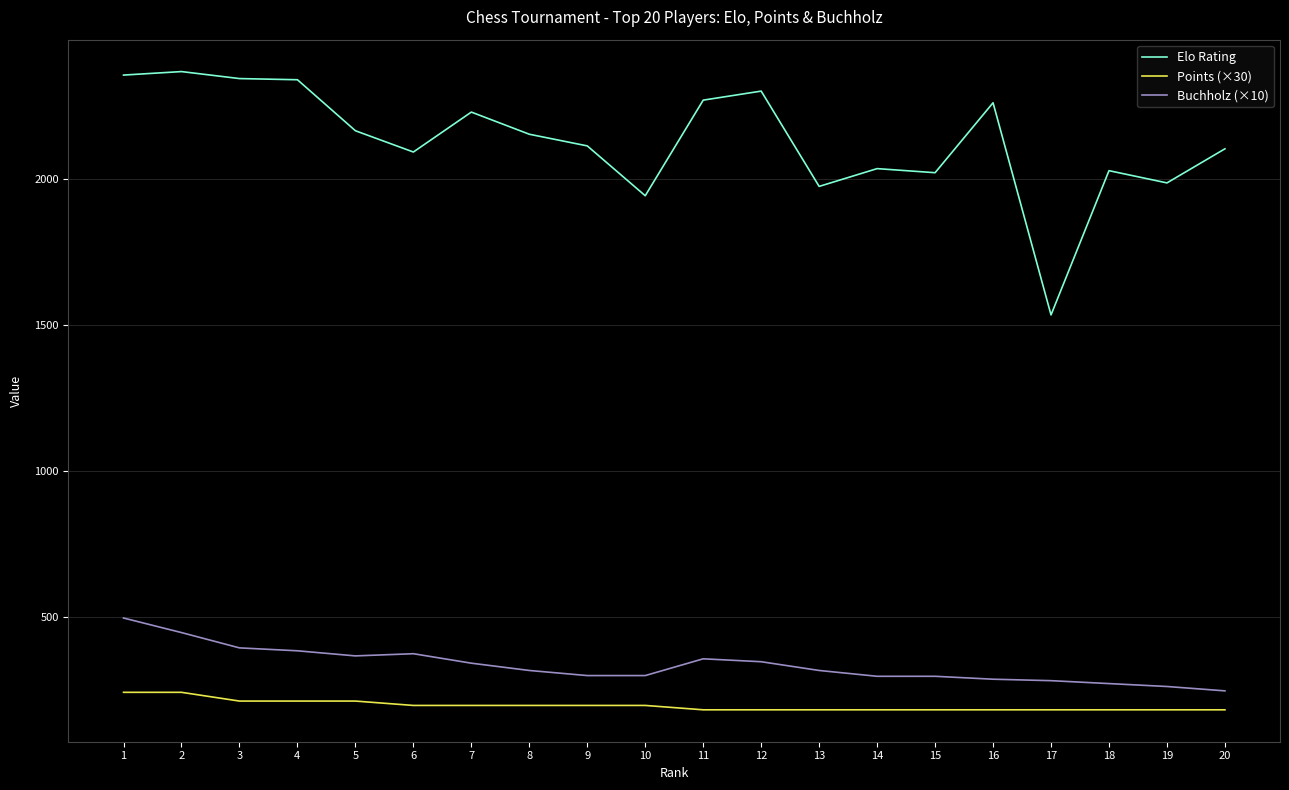

True or false: Elo Rating and Points (×30) cross at least once.

False